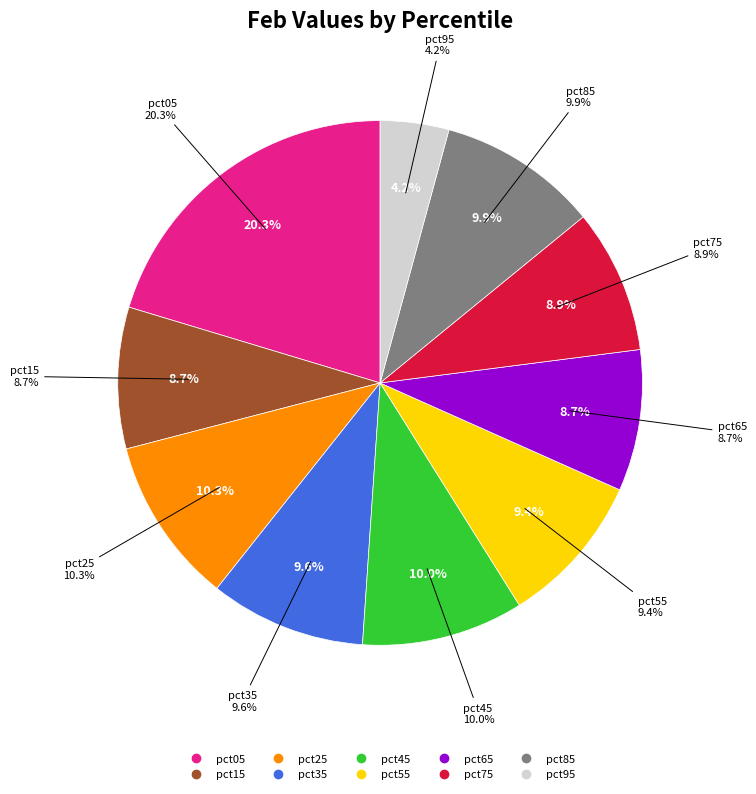

Rank the categories by value from highest to lowest.

pct05, pct25, pct45, pct85, pct35, pct55, pct75, pct15, pct65, pct95